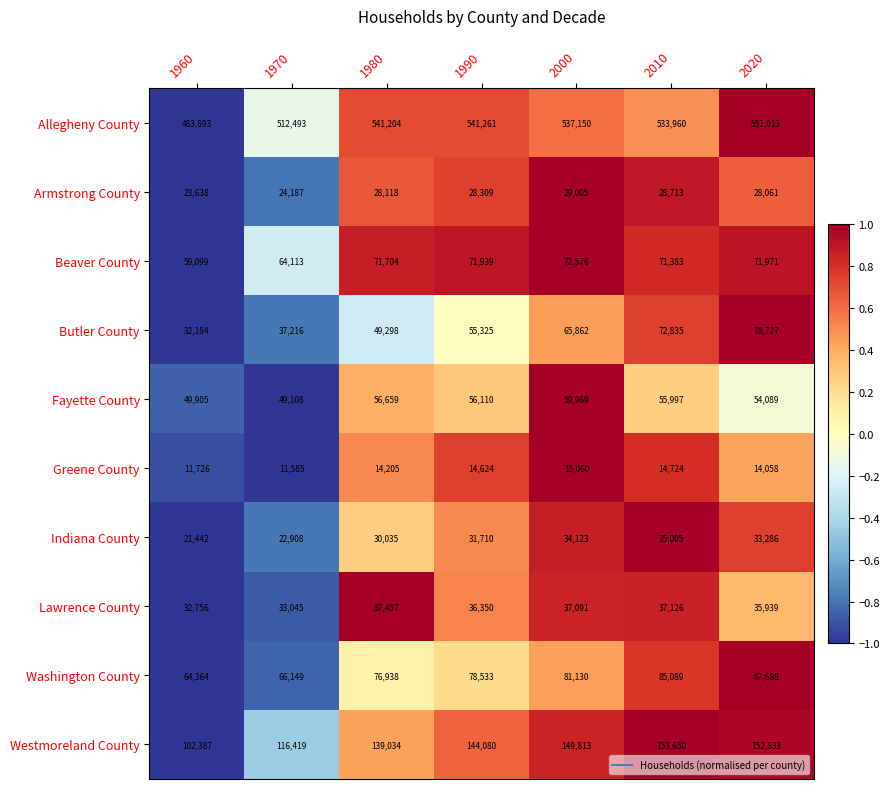

What is the greatest value displayed?

551013